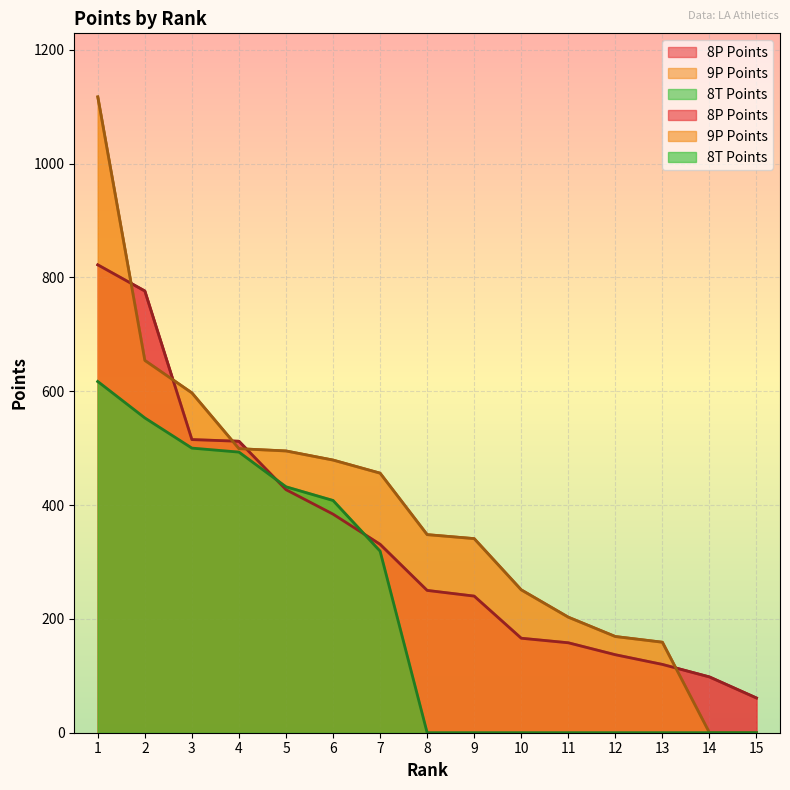

At how many categories does at least one series exceed 46?

15